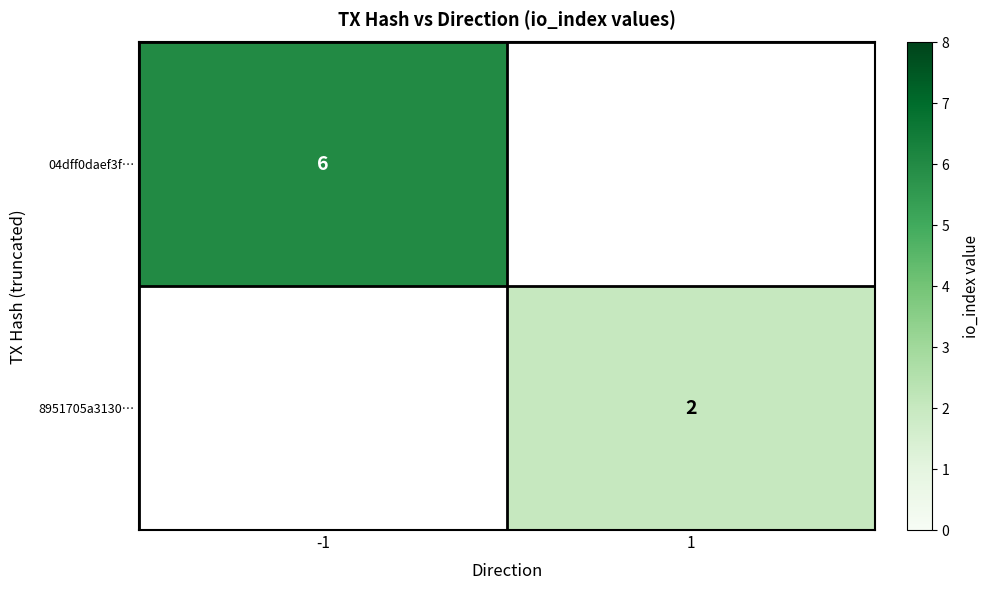

The 8951705a3130… series shows 2 at 1. True or false?

True